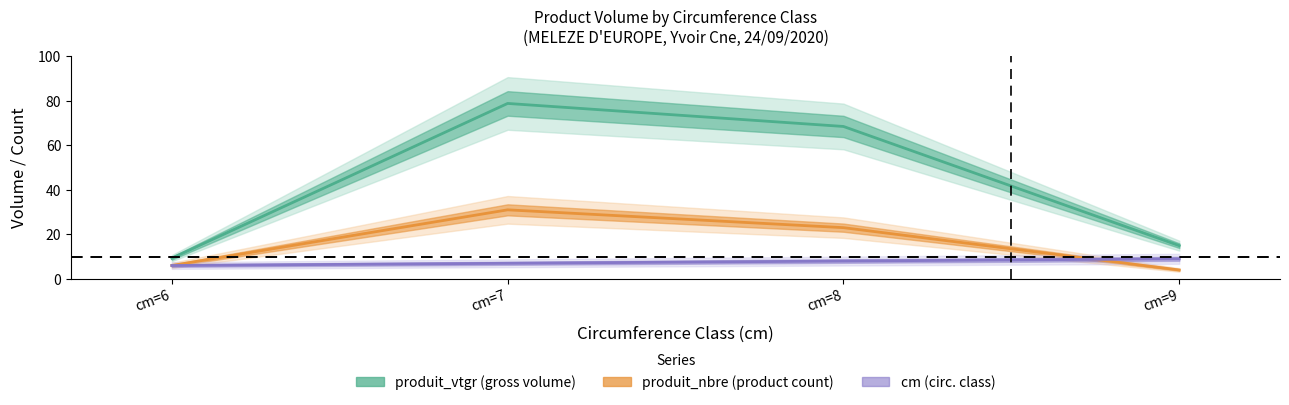

What is the sum of all produit_nbre values?

64.0